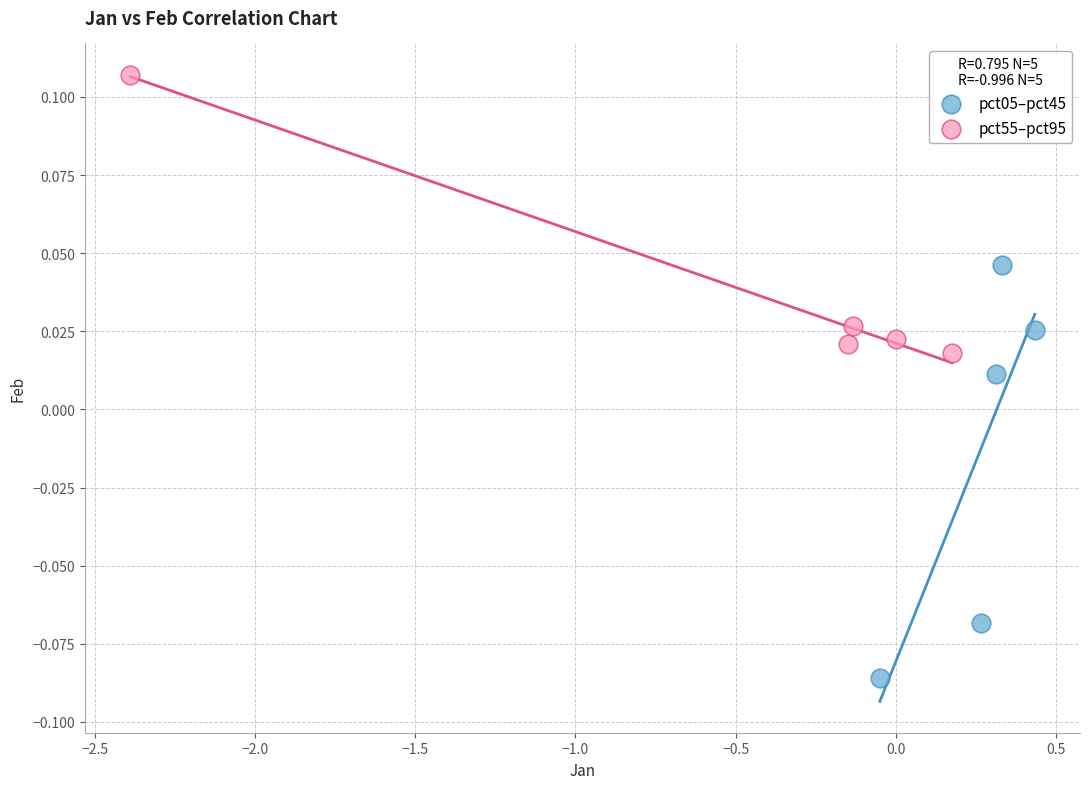

What are all the series names shown in the legend?

pct05–pct45, pct55–pct95